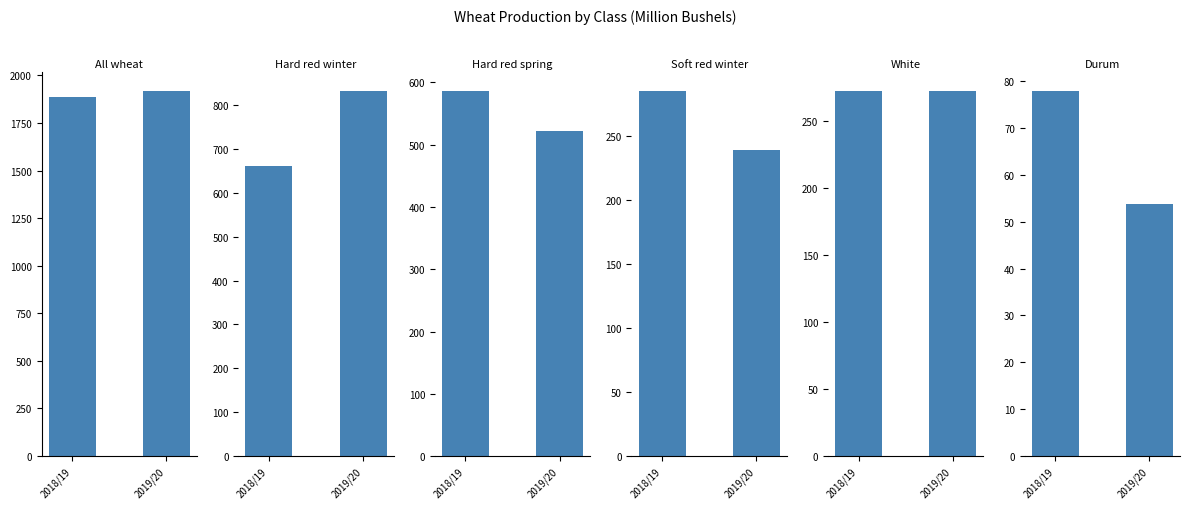

What is the average value of the White series?

272.4